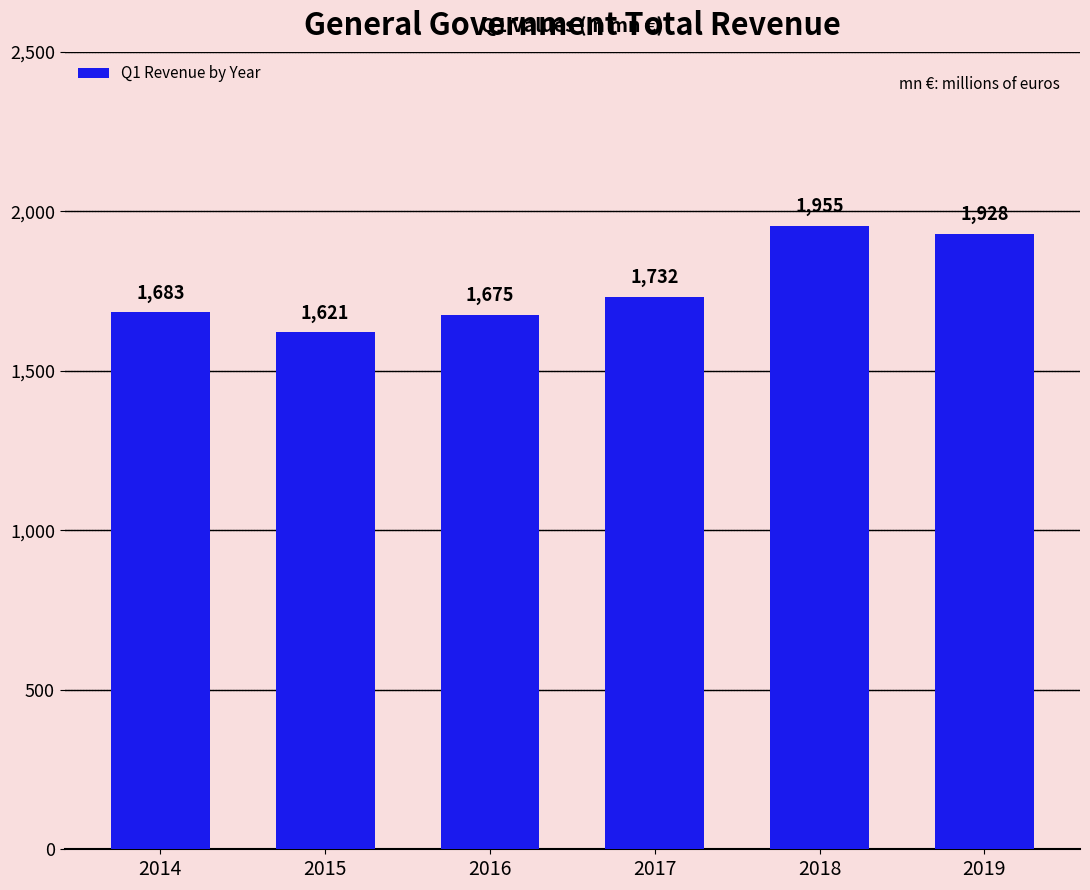

Rank the categories by value from highest to lowest.

2018, 2019, 2017, 2014, 2016, 2015